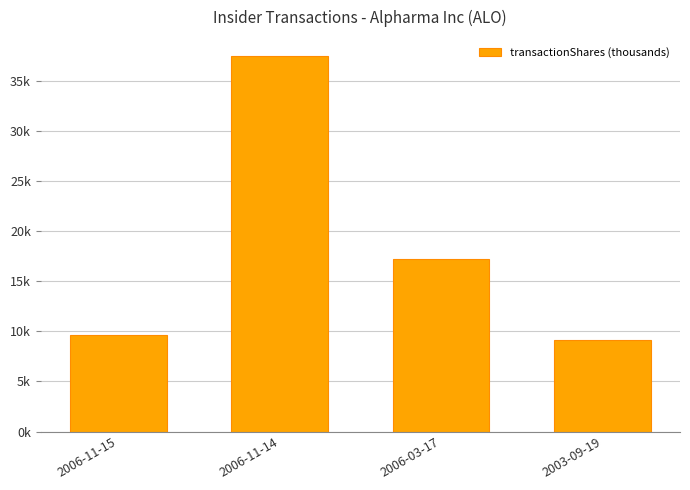

How many values are below 17?

2